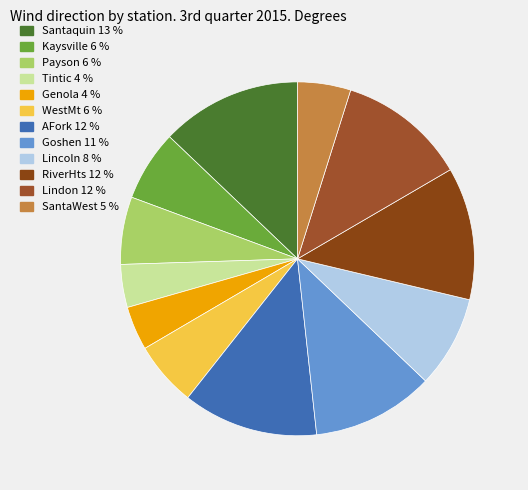

What is the smallest slice in the pie chart?

Tintic